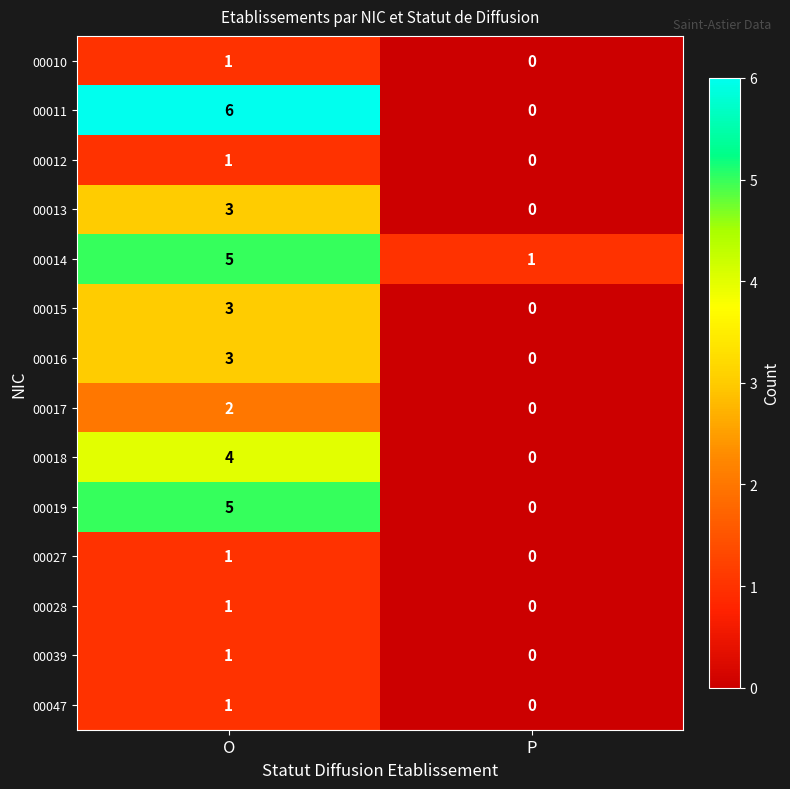

Reading left to right, list all the values displayed in this chart.

00010: O=1	P=0
00011: O=6	P=0
00012: O=1	P=0
00013: O=3	P=0
00014: O=5	P=1
00015: O=3	P=0
00016: O=3	P=0
00017: O=2	P=0
00018: O=4	P=0
00019: O=5	P=0
00027: O=1	P=0
00028: O=1	P=0
00039: O=1	P=0
00047: O=1	P=0